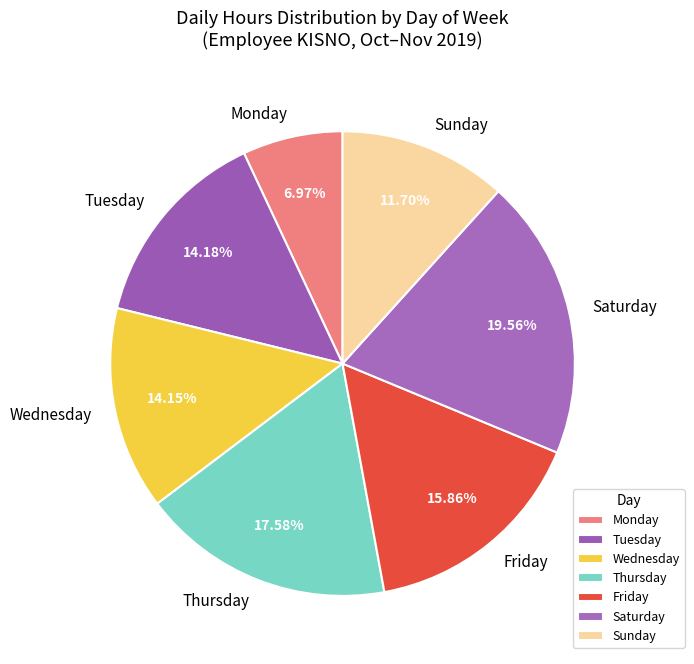

Which category has the biggest portion of the pie?

Saturday